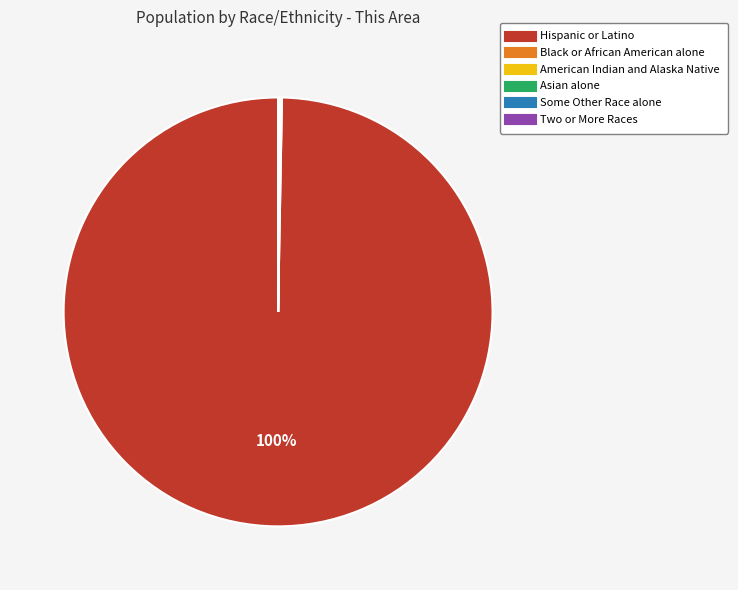

The Hispanic or Latino slice represents 100% of the pie. True or false?

True